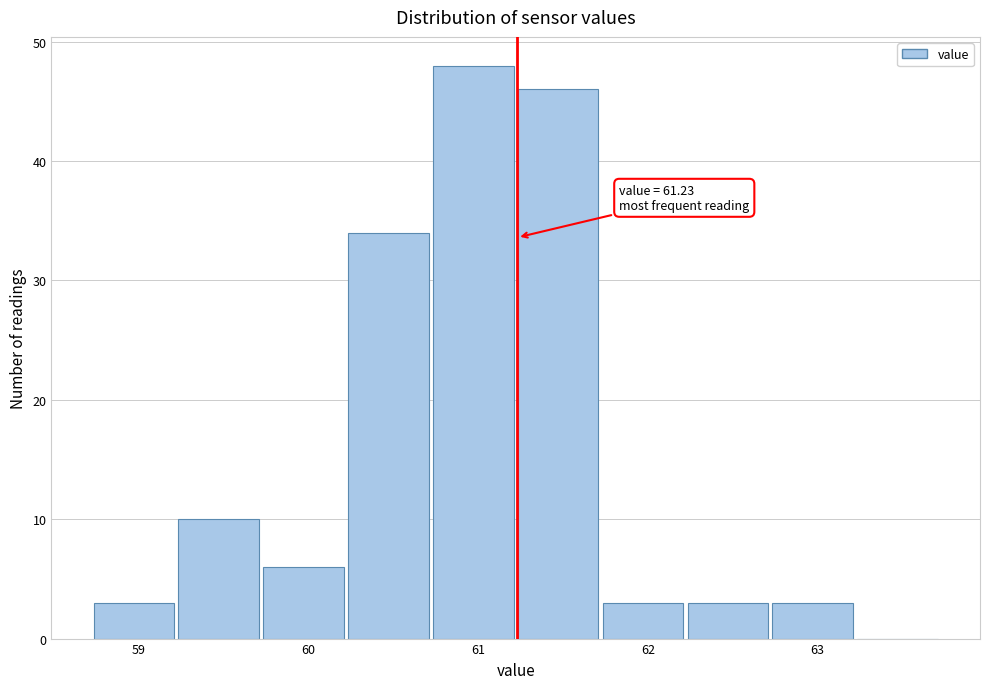

Which range on the x-axis has the tallest bar?

60.72 to 61.22